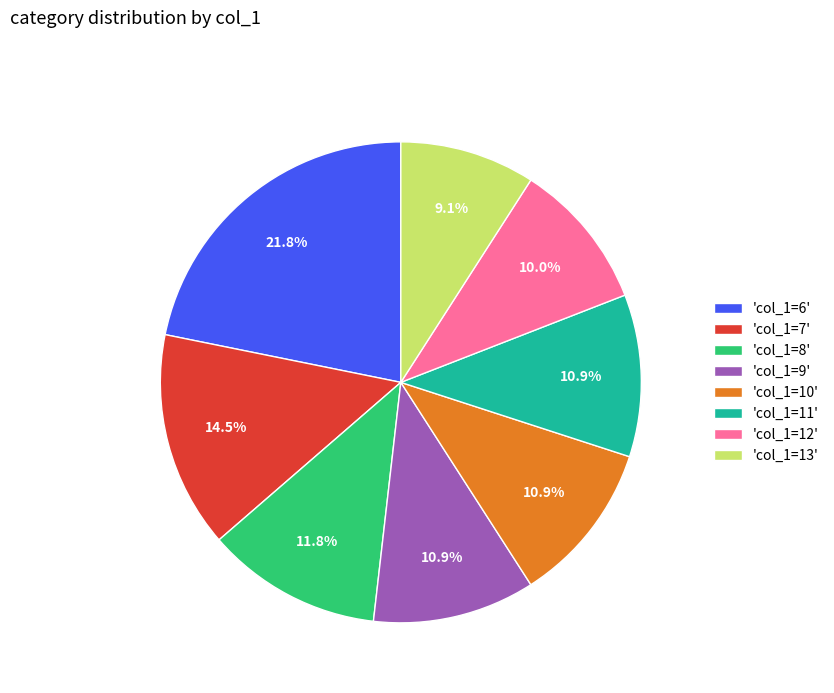

Which slice is the largest?

'col_1=6'